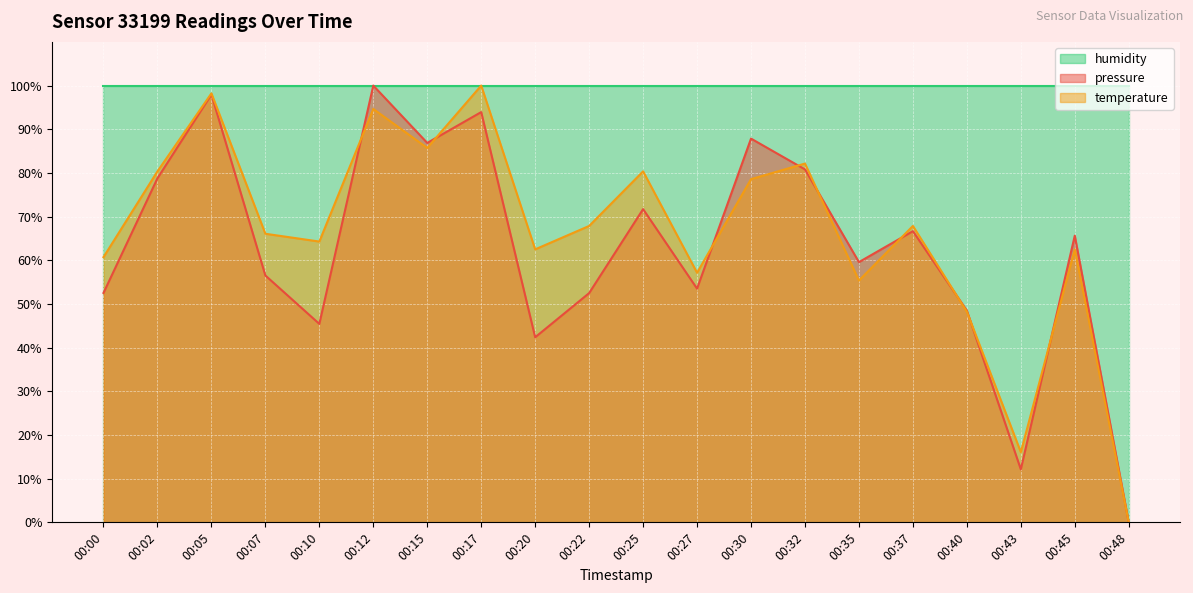

How many positive values does the temperature series have?

19